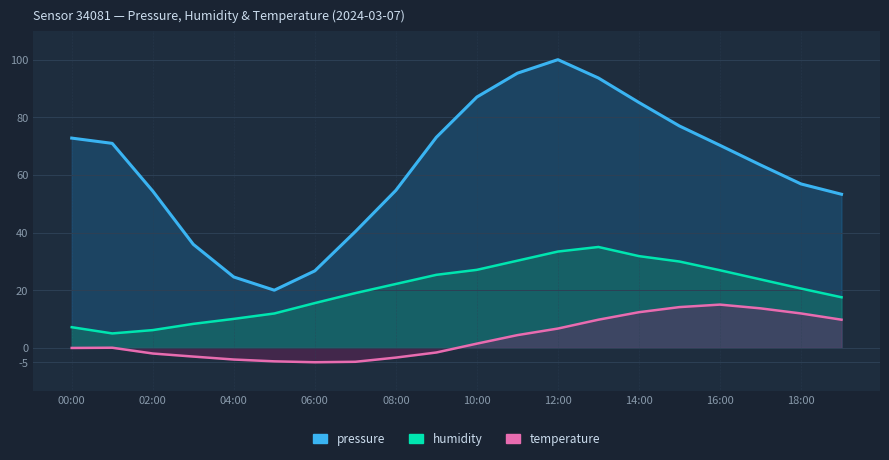

What is the average value of the humidity series?

20.3